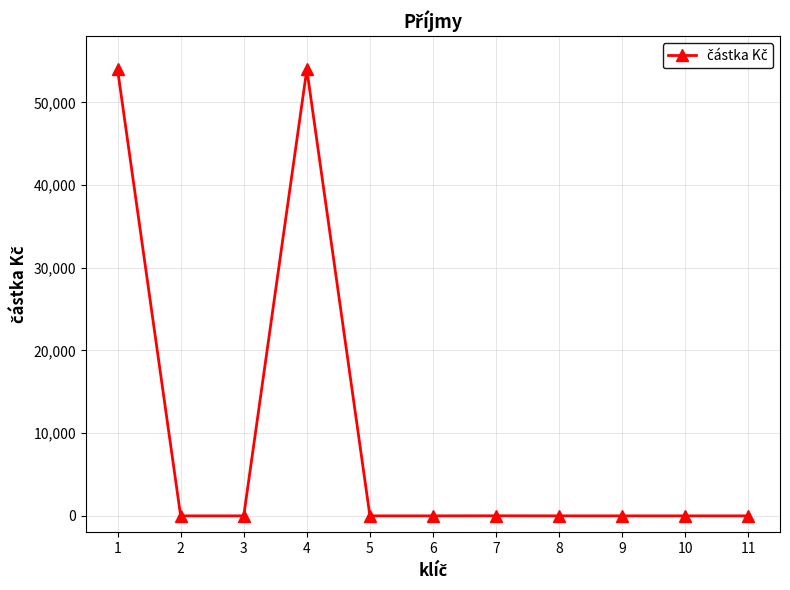

Where is the first local maximum?

4